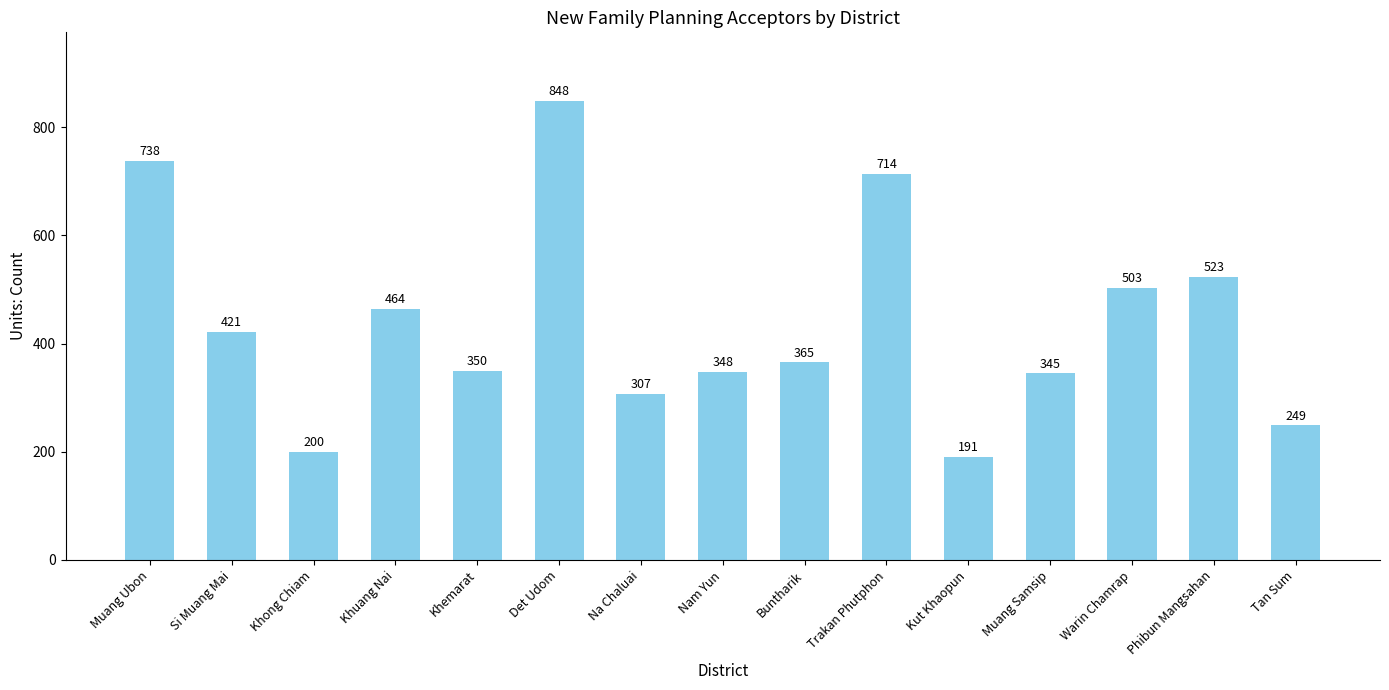

The value at Tan Sum is 249. True or false?

True